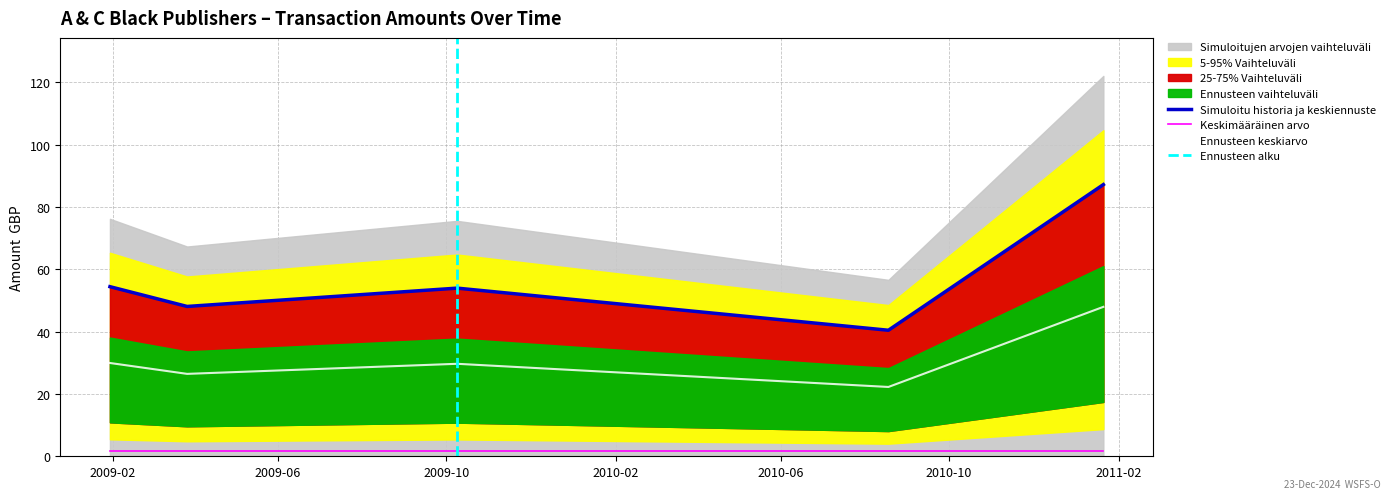

Reading left to right, transcribe all the data shown in this chart.

2009-01-30=54.4	2009-03-27=48.1	2009-10-09=54.0	2010-08-18=40.5	2011-01-21=87.2